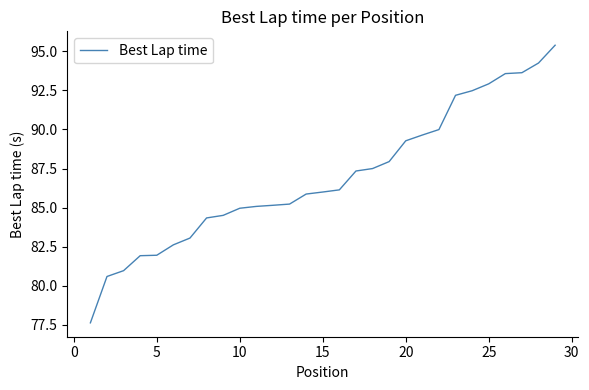

What is the maximum value shown in the chart?

95.4